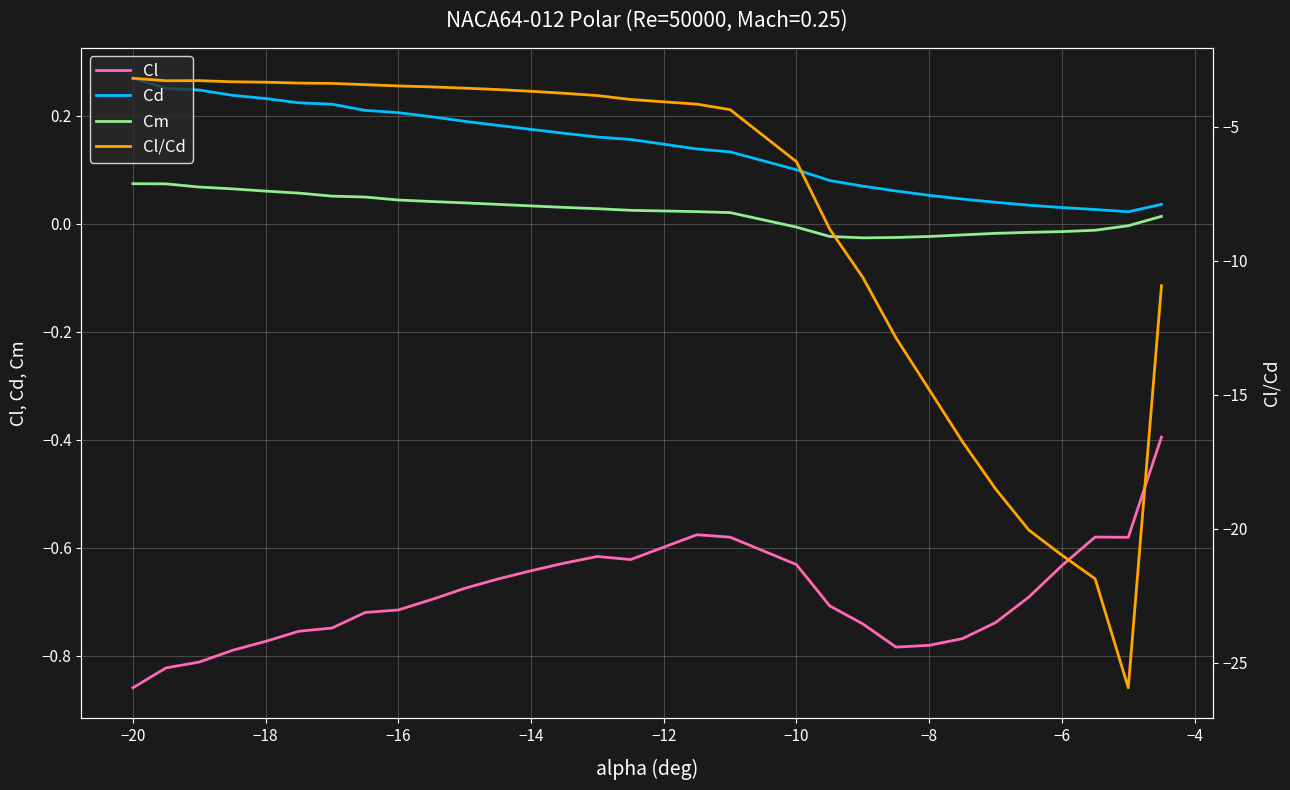

True or false: Cm and Cd intersect in this chart.

False